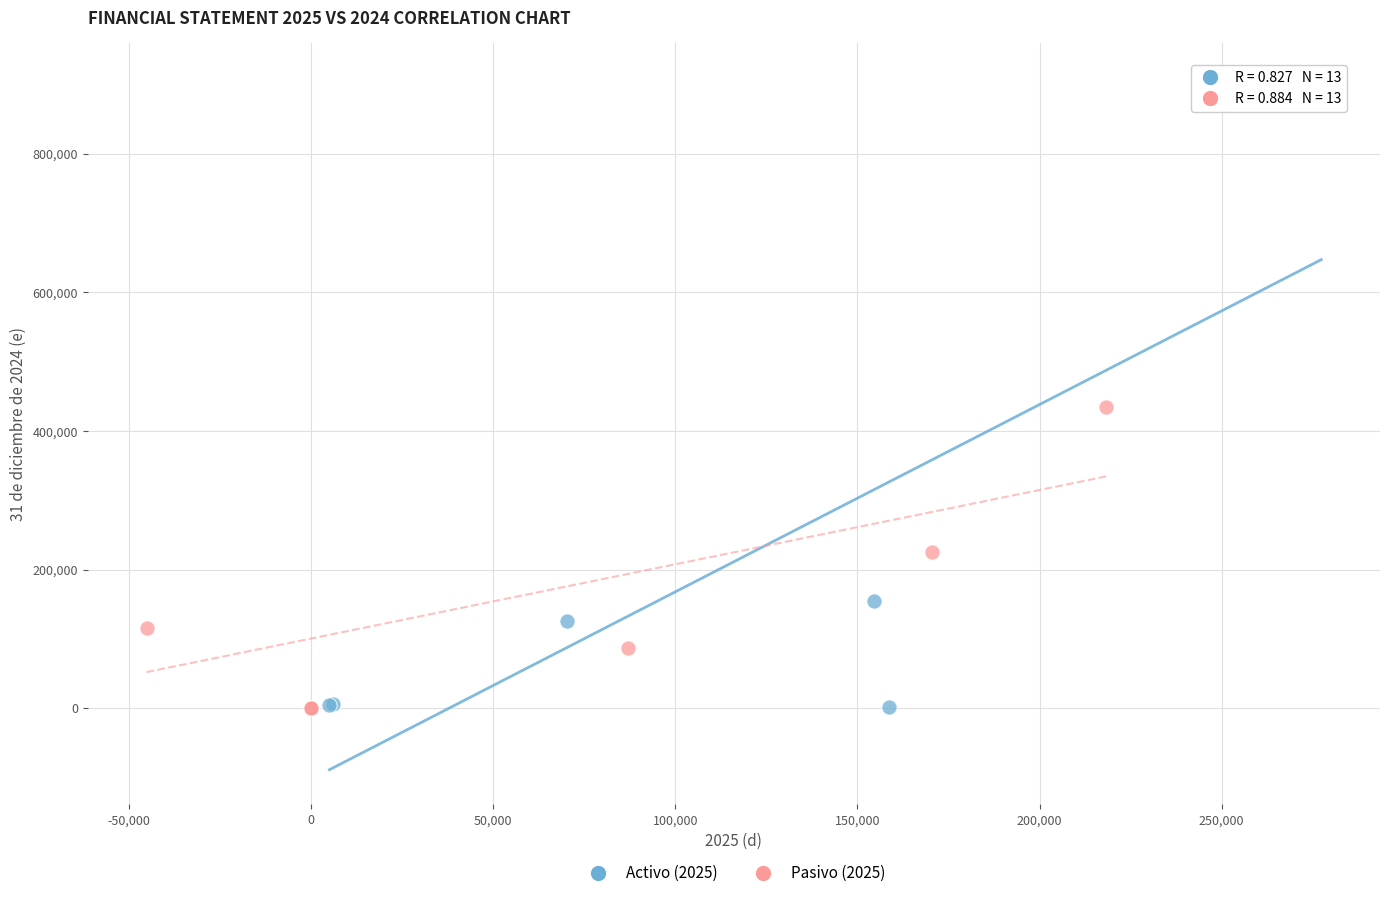

Which series has the largest Y range (max minus min)?

Activo (2025)